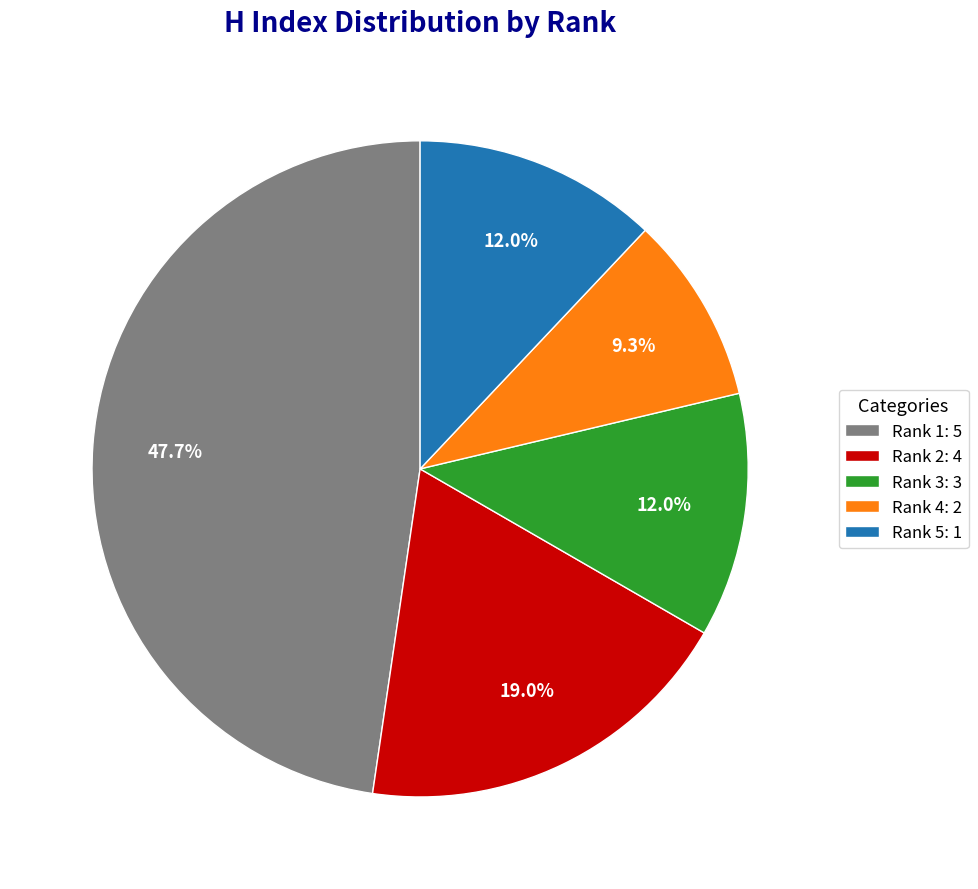

How many slices are in this pie chart?

5